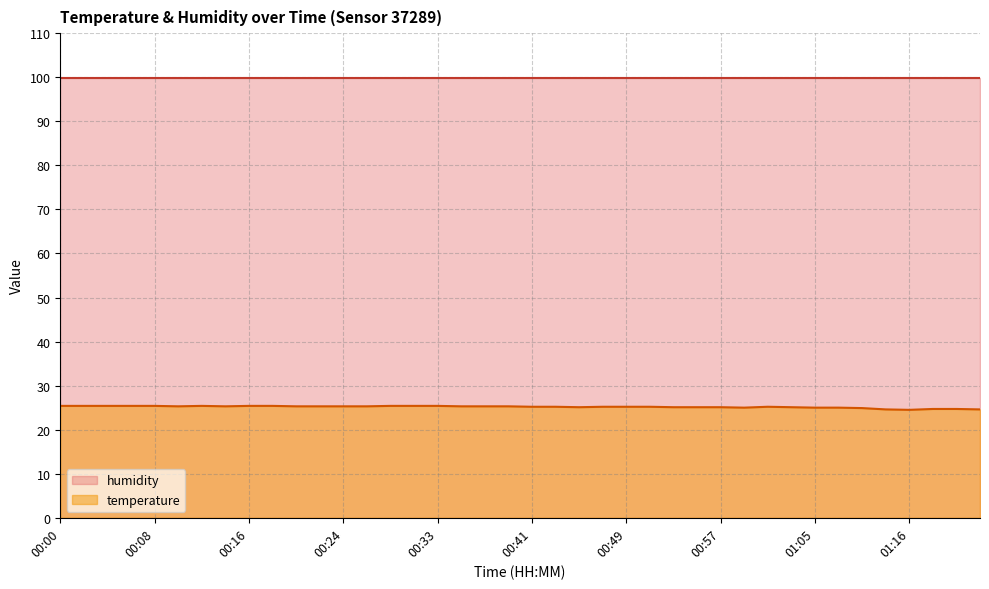

The value at 01:22 is 34.6. True or false?

False